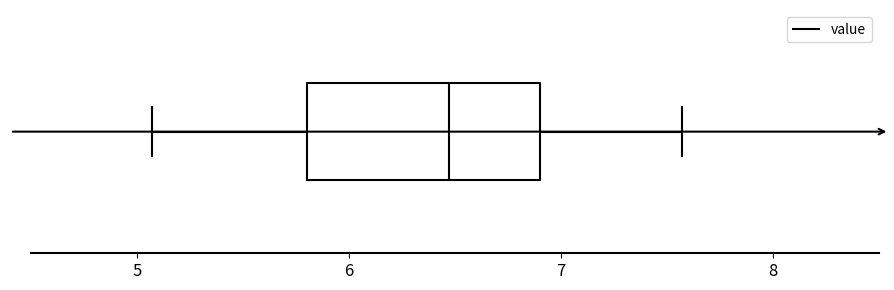

Read this box plot against the x-axis: the position of the median line, the range covered by the box, and the ends of both whiskers. The values are not printed on the chart, so give them approximately, as read against the axis.

median 6.5, box 5.8 to 6.9, whiskers 5.1 to 7.6